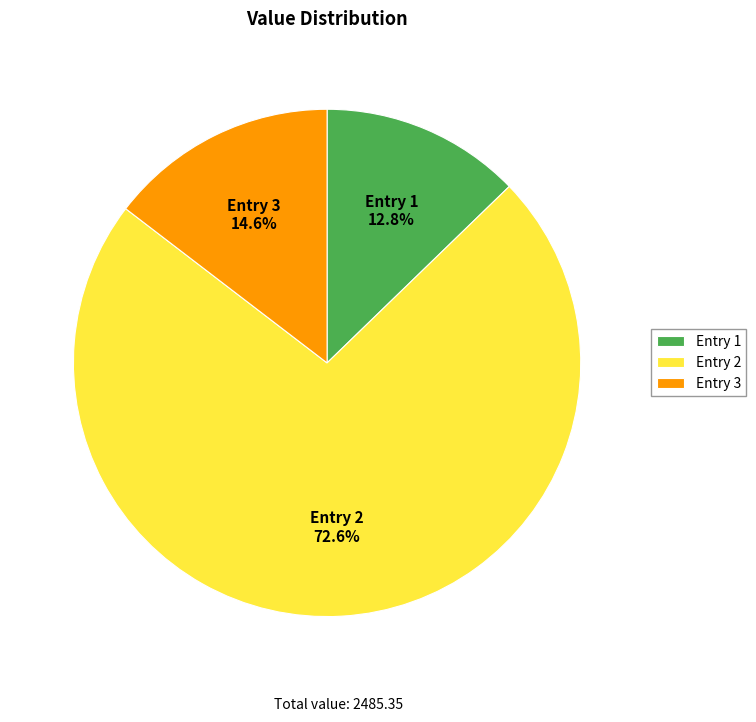

Which category has the smallest portion of the pie?

Entry 1